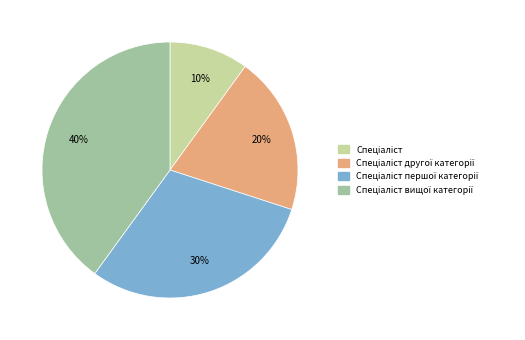

Is there any slice that represents more than half of the pie?

No